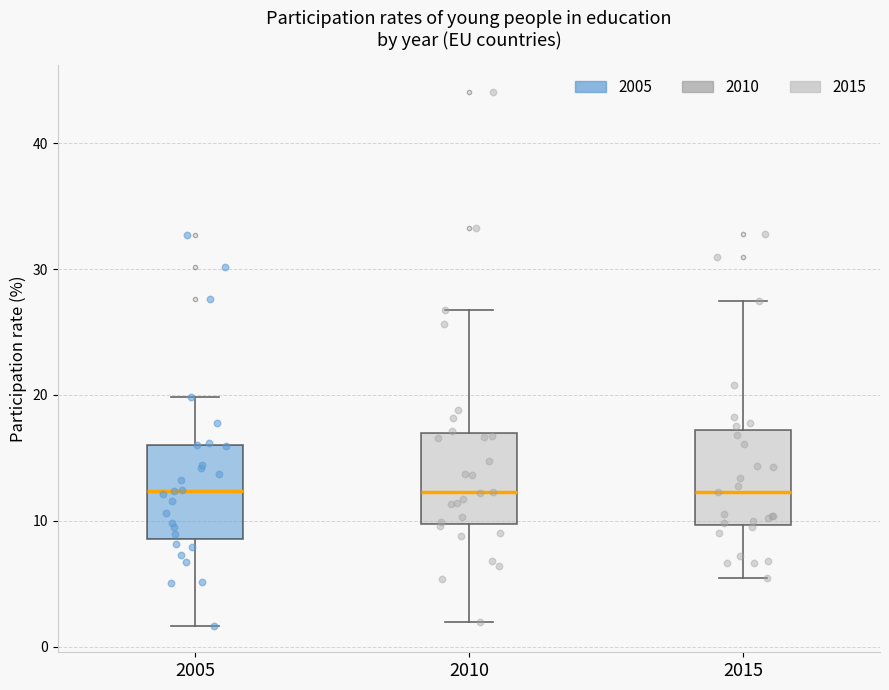

Reading left to right, read every box against the y-axis: the position of its median line, the range the box covers, and the ends of its whiskers. The values are not printed on the chart, so give them approximately, as read against the axis.

2005: median 12, box 9 to 16, whiskers 2 to 20
2010: median 12, box 10 to 17, whiskers 2 to 27
2015: median 12, box 10 to 17, whiskers 5 to 27